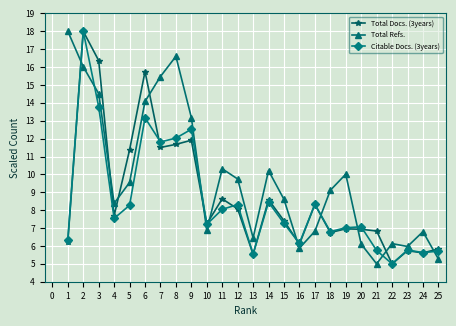

What is the sum of the Total Docs. (3years) values at 2 and 7?

29.5